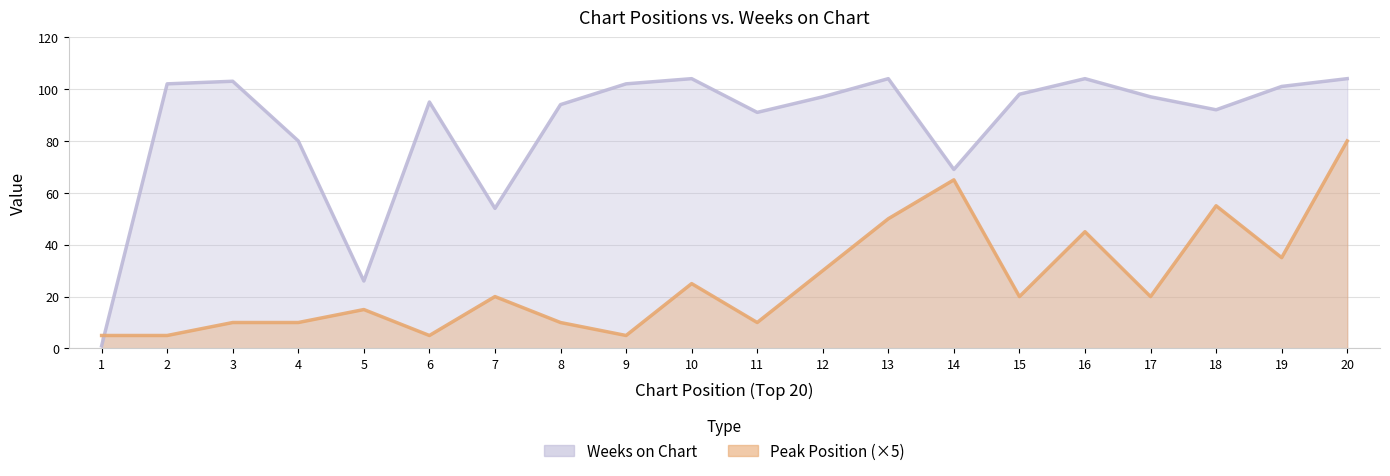

What are all the series names shown in the legend?

Peak Position, Weeks on Chart